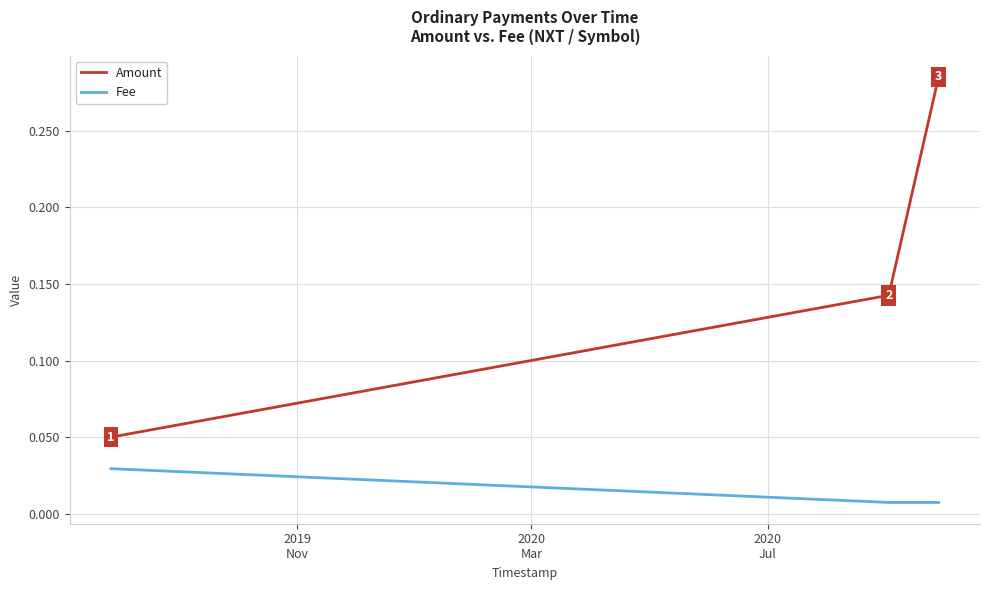

Which series has the largest total across all categories?

Amount